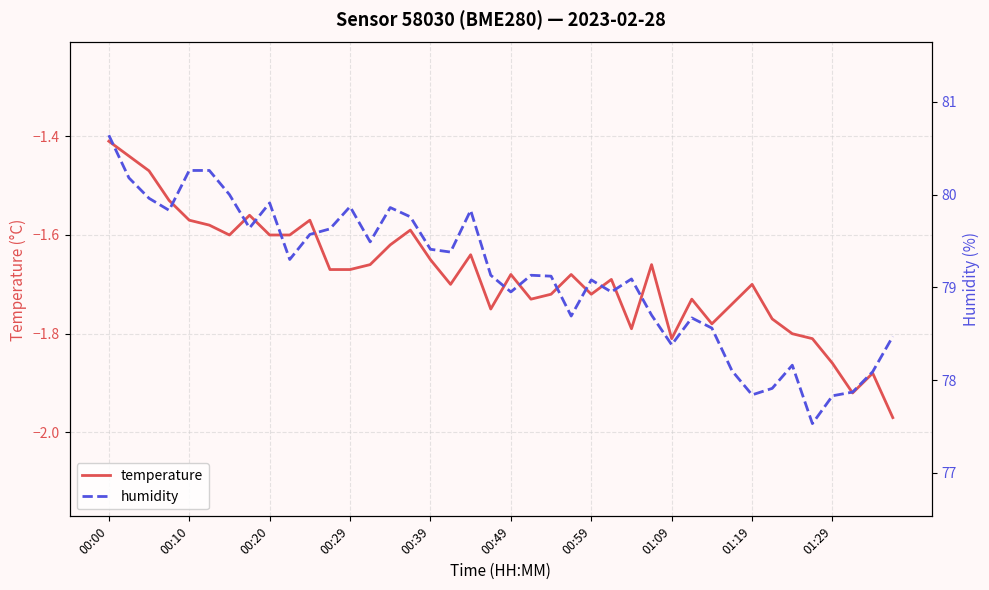

At how many categories does at least one series exceed 74?

40